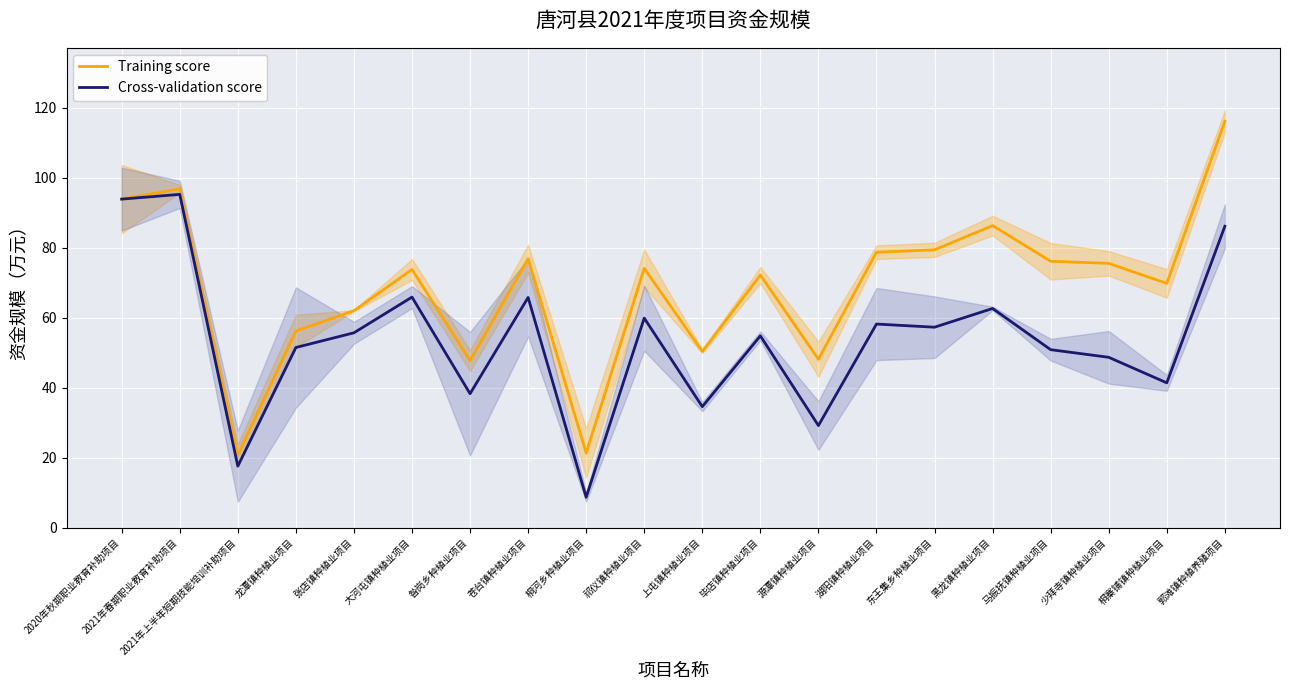

What is the sum of the Cross-validation score values at 桐寨铺镇种植业项目 and 张店镇种植业项目?

97.1